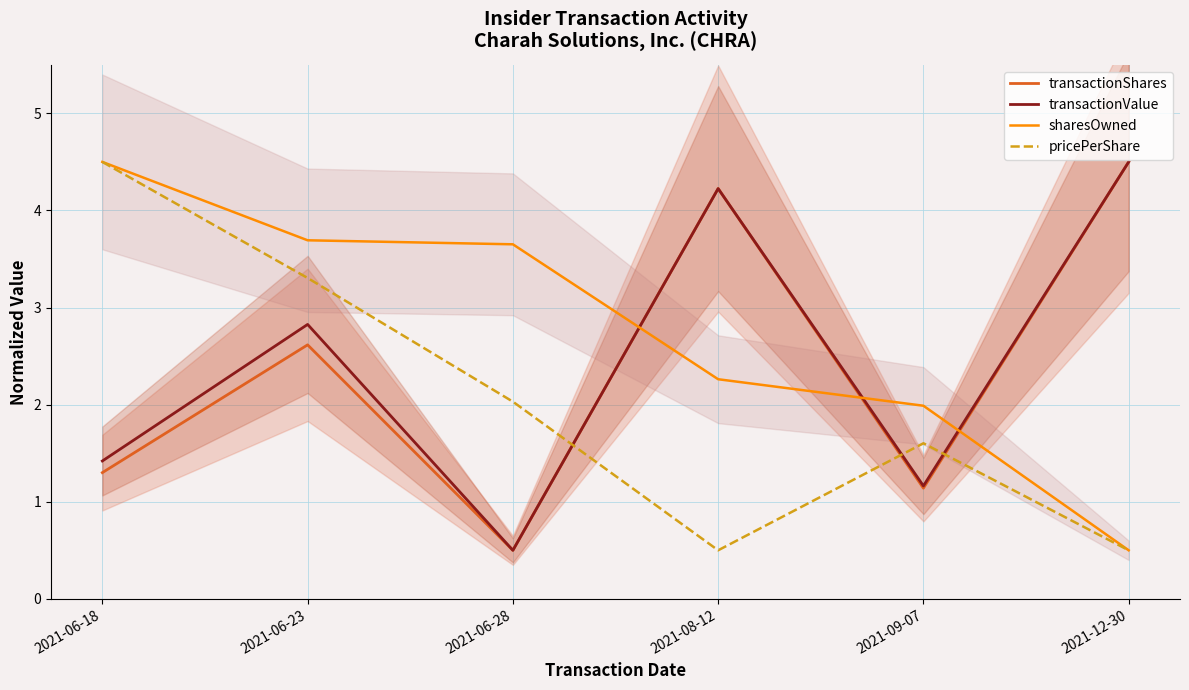

Reading left to right, what are all the values shown in this chart?

transactionShares: 1.3	2.6	0.5	4.2	1.1	4.5
transactionValue: 1.4	2.8	0.5	4.2	1.2	4.5
sharesOwned: 4.5	3.7	3.7	2.3	2.0	0.5
pricePerShare: 4.5	3.3	2.0	0.5	1.6	0.5